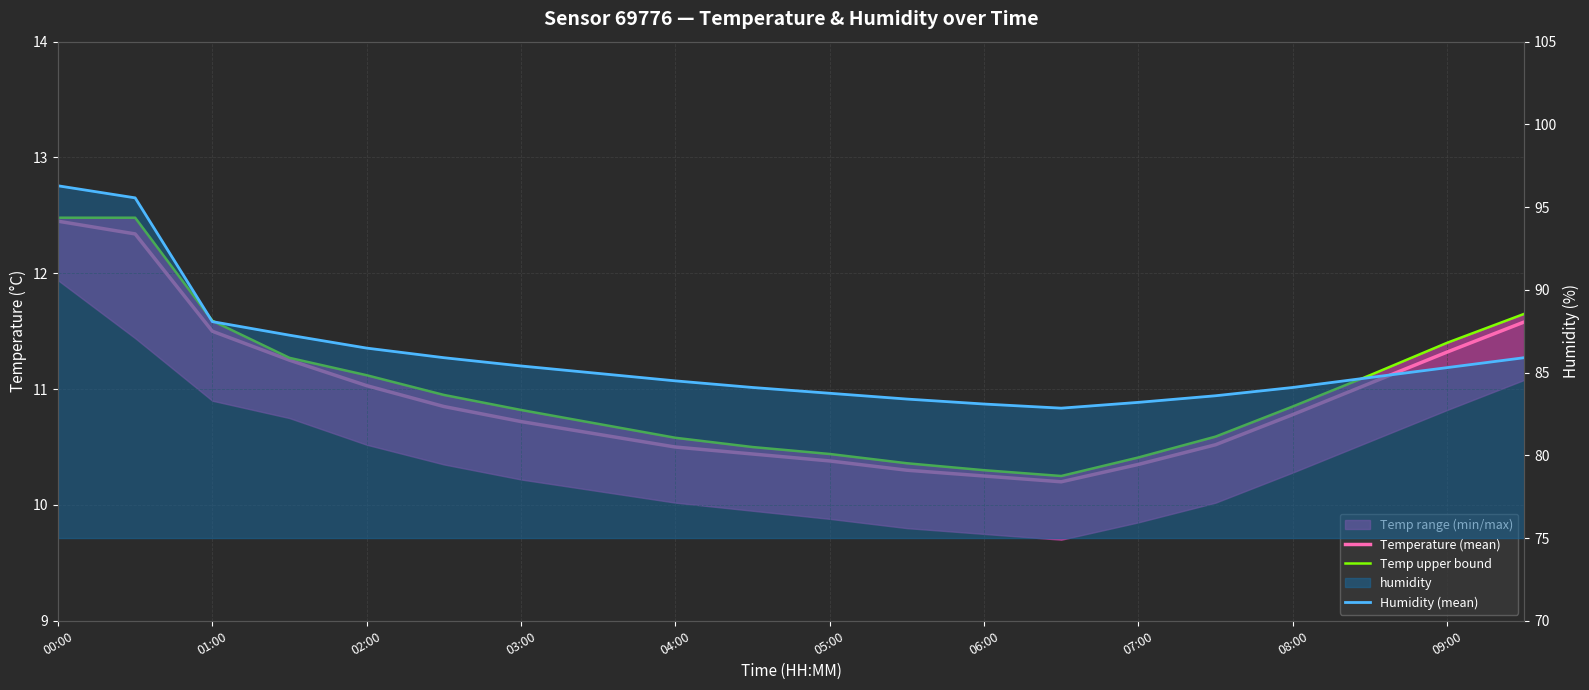

What is the average value of the Temperature (mean) series?

10.9